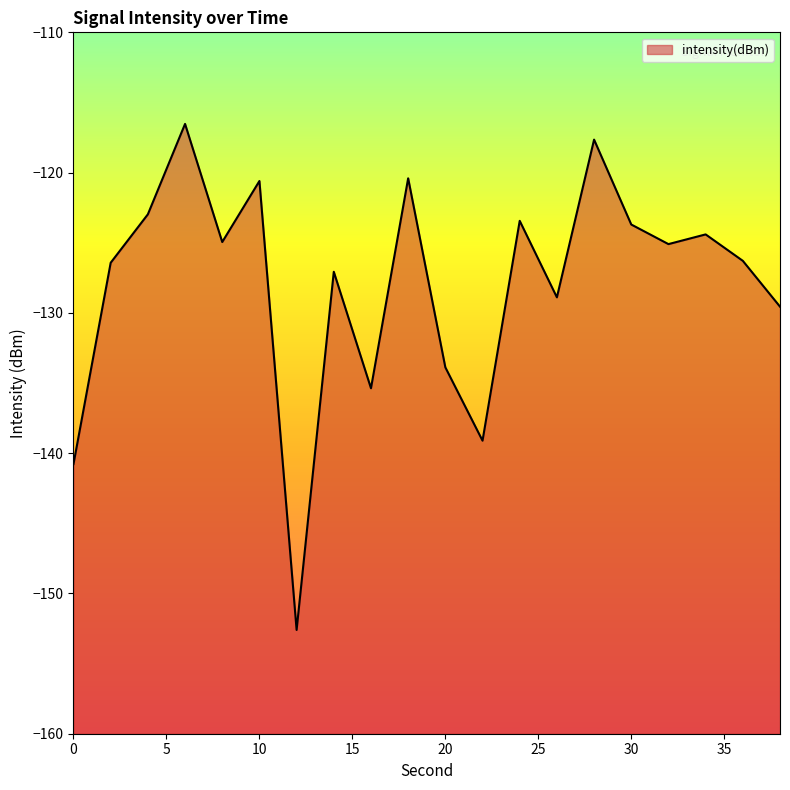

The chart shows a value of -127.1 at 14. True or false?

True